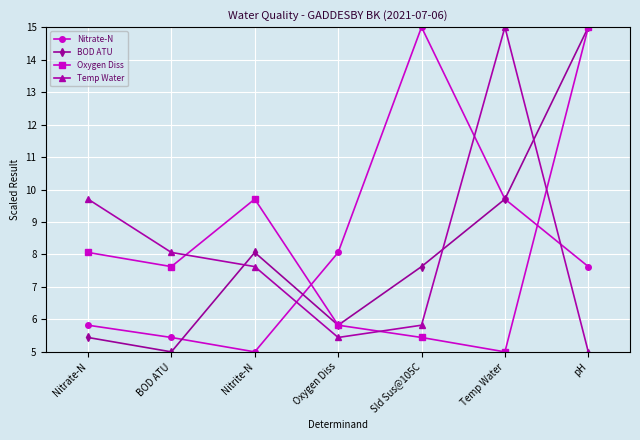

How many data points in Oxygen Diss are above 7?

4